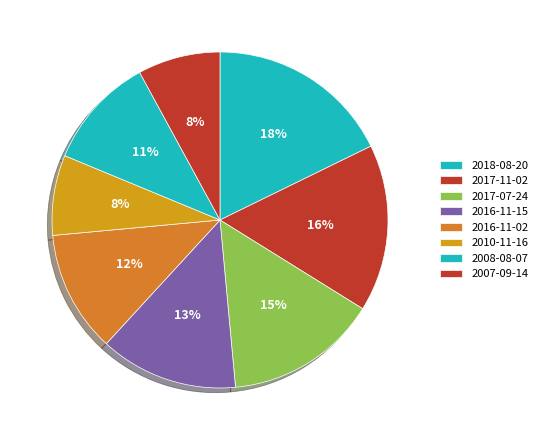

What percentage is the 2017-07-24 slice, to the nearest percent?

15%